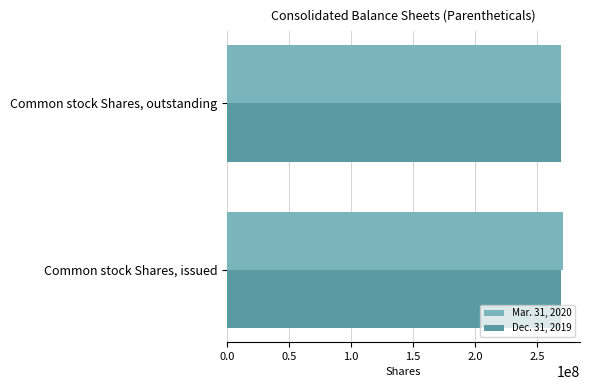

What is the total value across all series at Common stock Shares, issued?

539555818